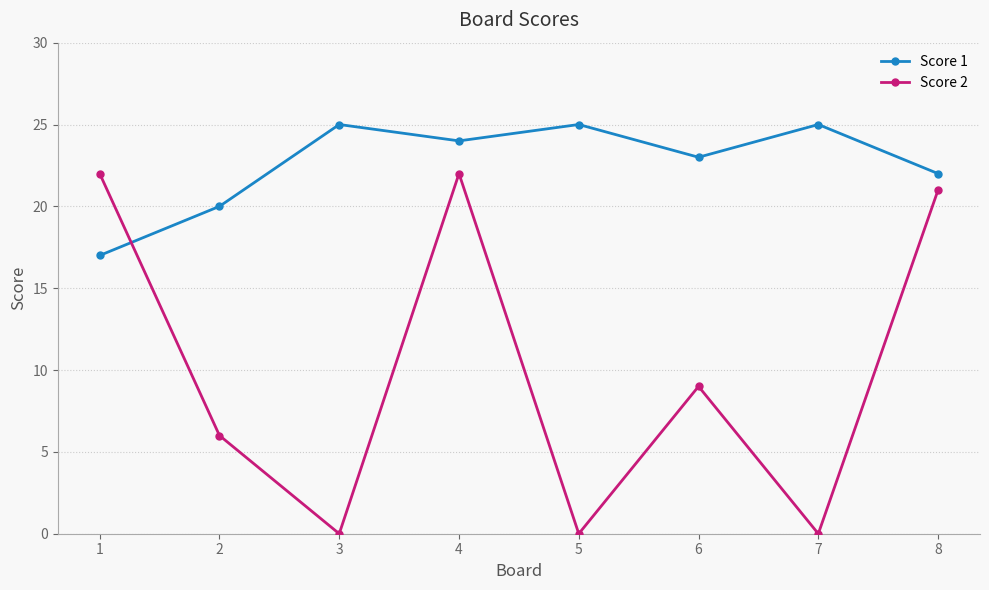

The Score 2 series shows 13 at 1. True or false?

False